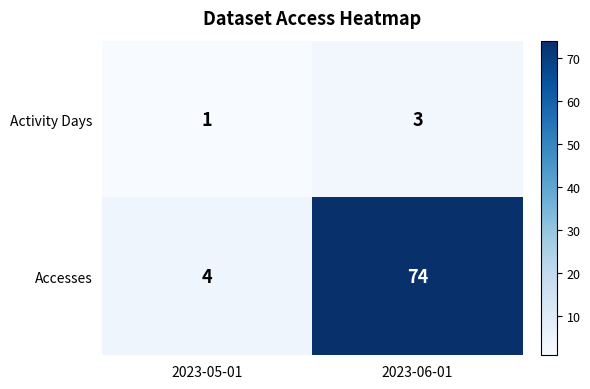

Which series has the widest spread of values?

Accesses